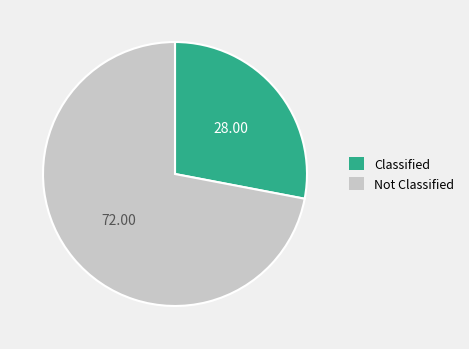

Which category has the smallest portion of the pie?

Classified